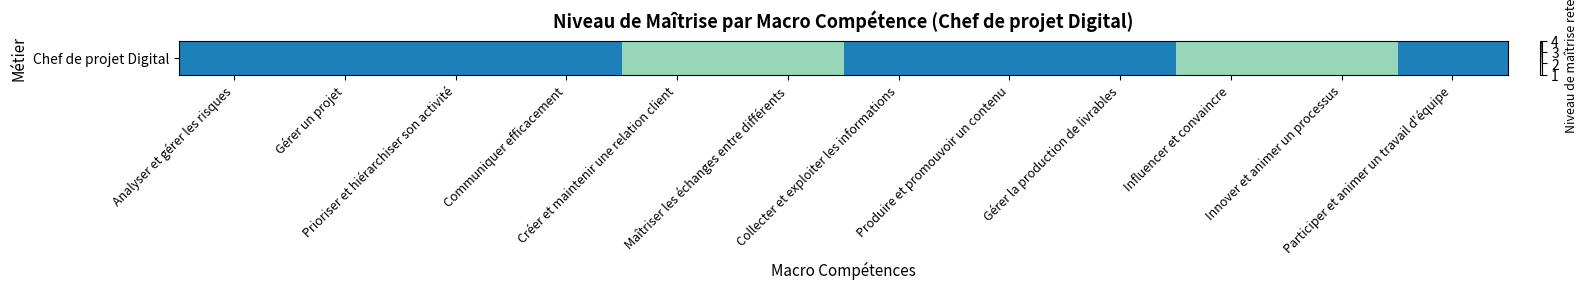

The value at Gérer un projet is 3. True or false?

True